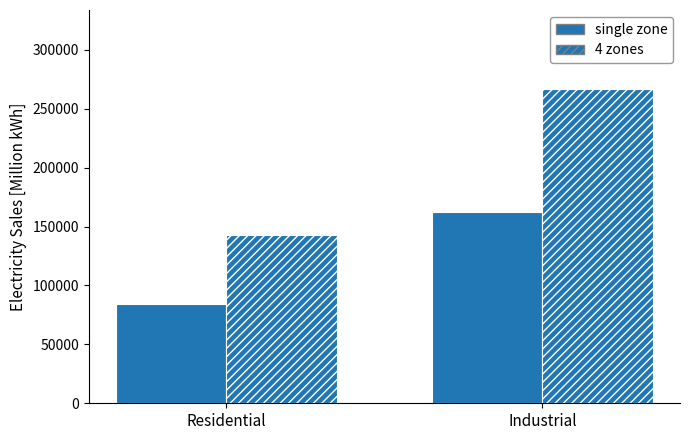

How many bars are there in total?

4